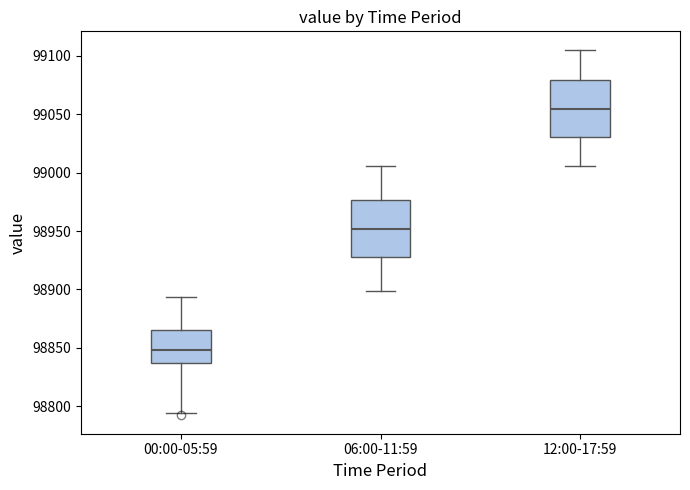

Where is the upper edge of the box for 12:00-17:59 on the y-axis? The values are not printed on the chart, so give them approximately, as read against the axis.

99080